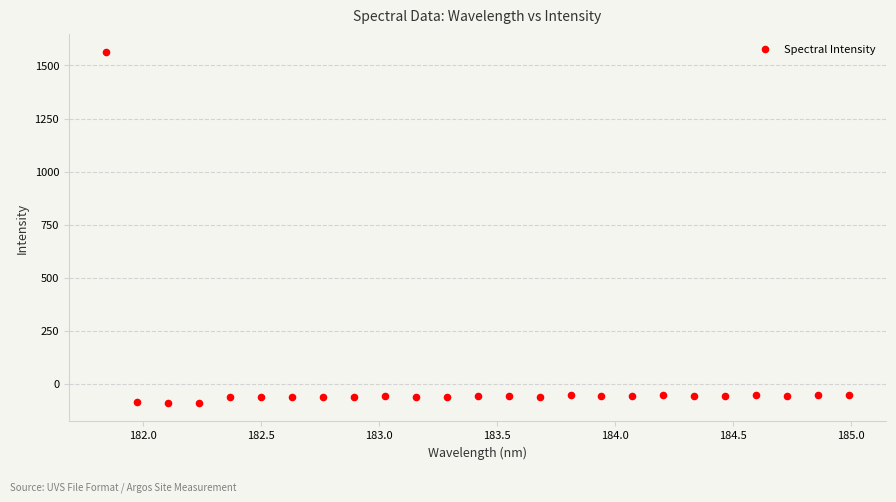

What is the range of Y values (max minus min)?

1655.3